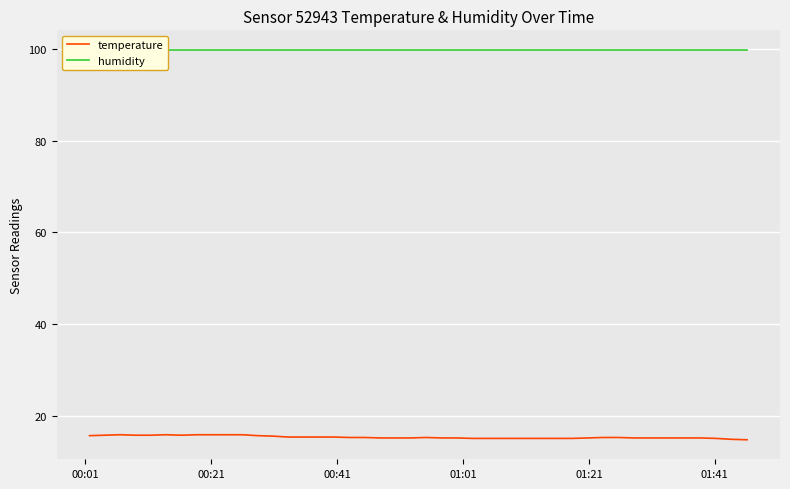

True or false: humidity has more than 2 points higher than both neighbors.

False